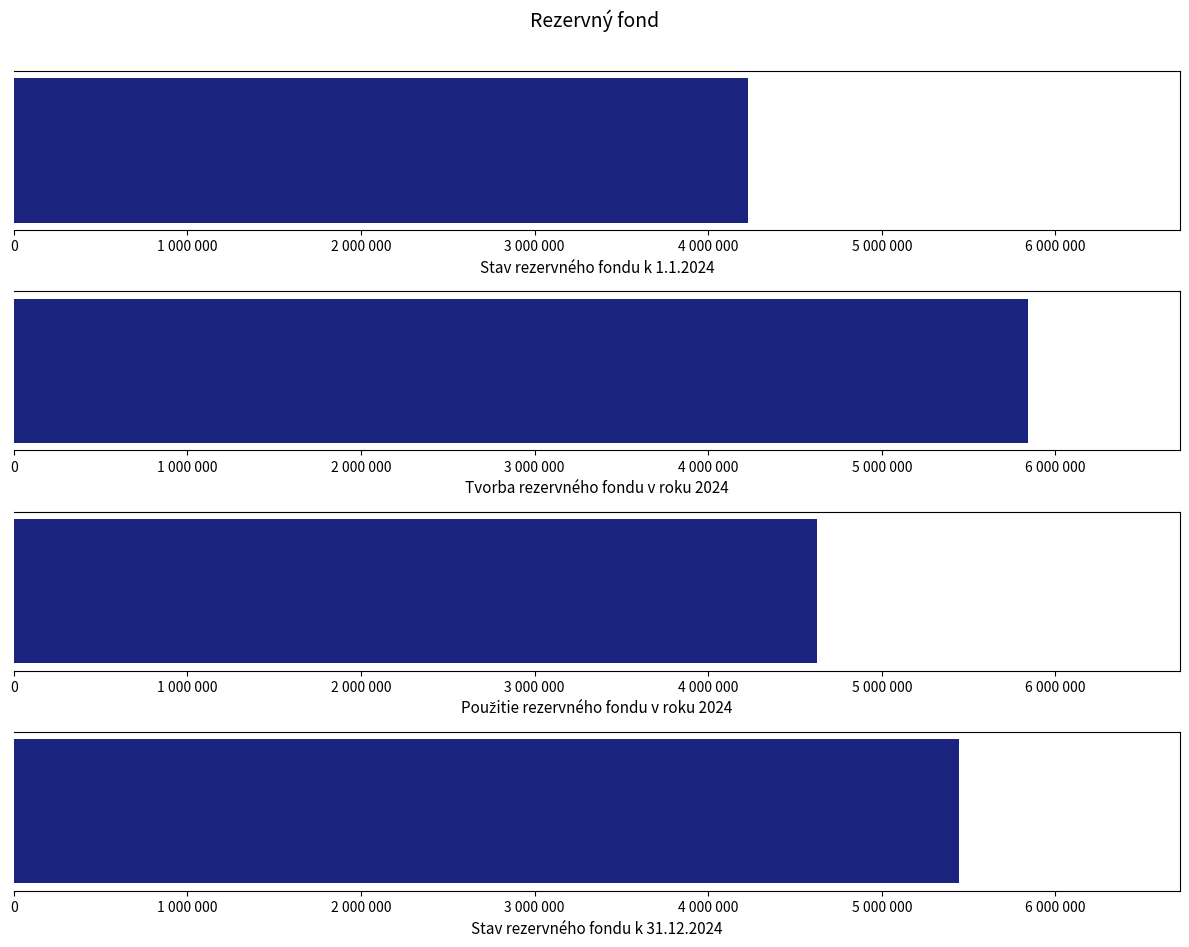

Read the value at Stav rezervného fondu k 1.1.2024, to the nearest 50.

4228850